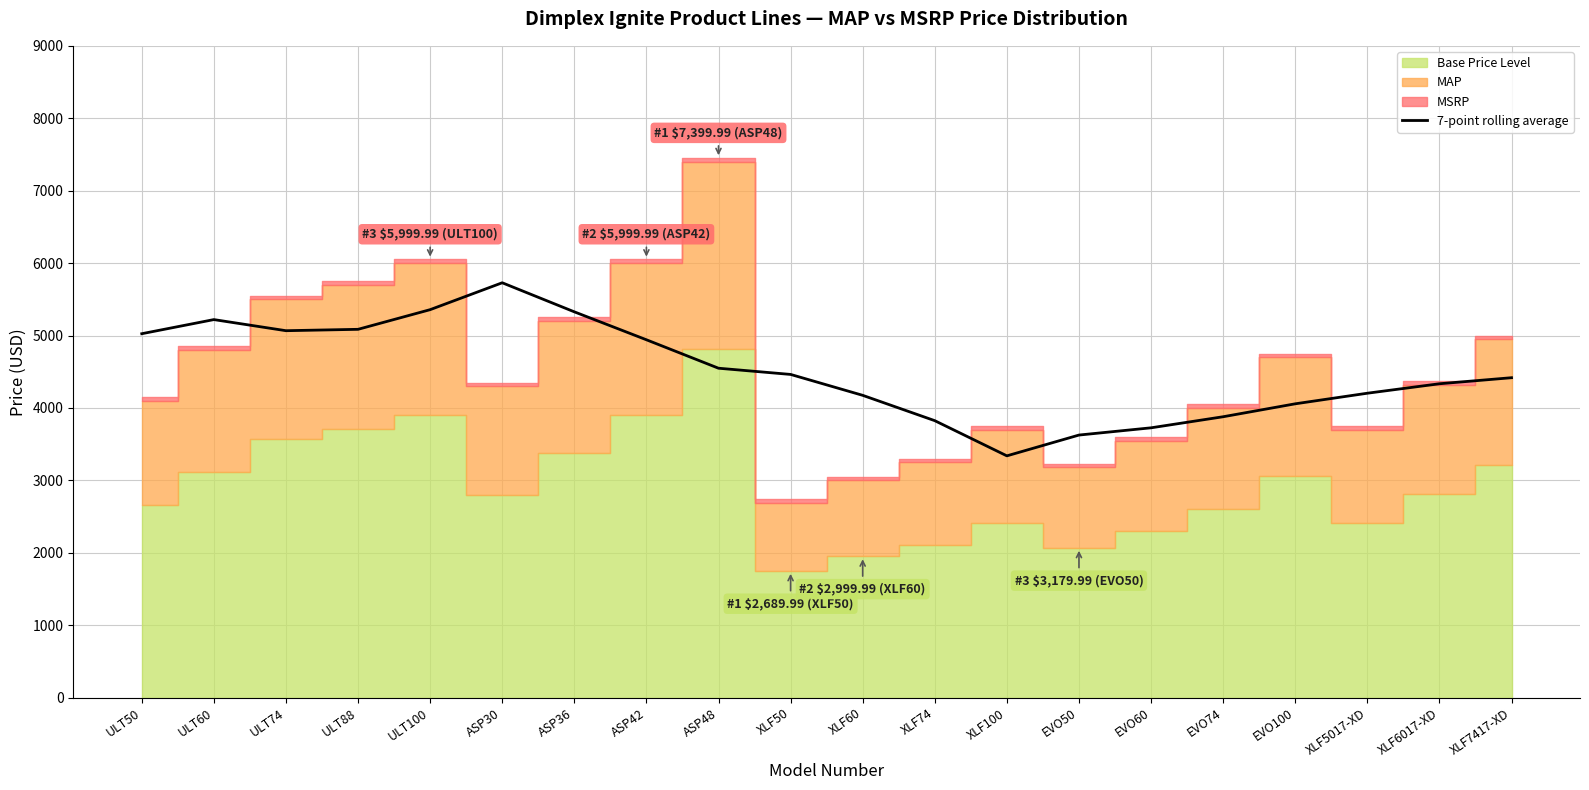

Reading left to right, list all the values displayed in this chart.

ULT50=5025.0	ULT60=5220.0	ULT74=5066.7	ULT88=5085.7	ULT100=5357.1	ASP30=5728.6	ASP36=5327.1	ASP42=4941.4	ASP48=4548.6	XLF50=4462.8	XLF60=4174.3	XLF74=3824.3	XLF100=3338.6	EVO50=3625.7	EVO60=3725.7	EVO74=3878.6	EVO100=4057.1	XLF5017-XD=4203.3	XLF6017-XD=4334.0	XLF7417-XD=4417.5